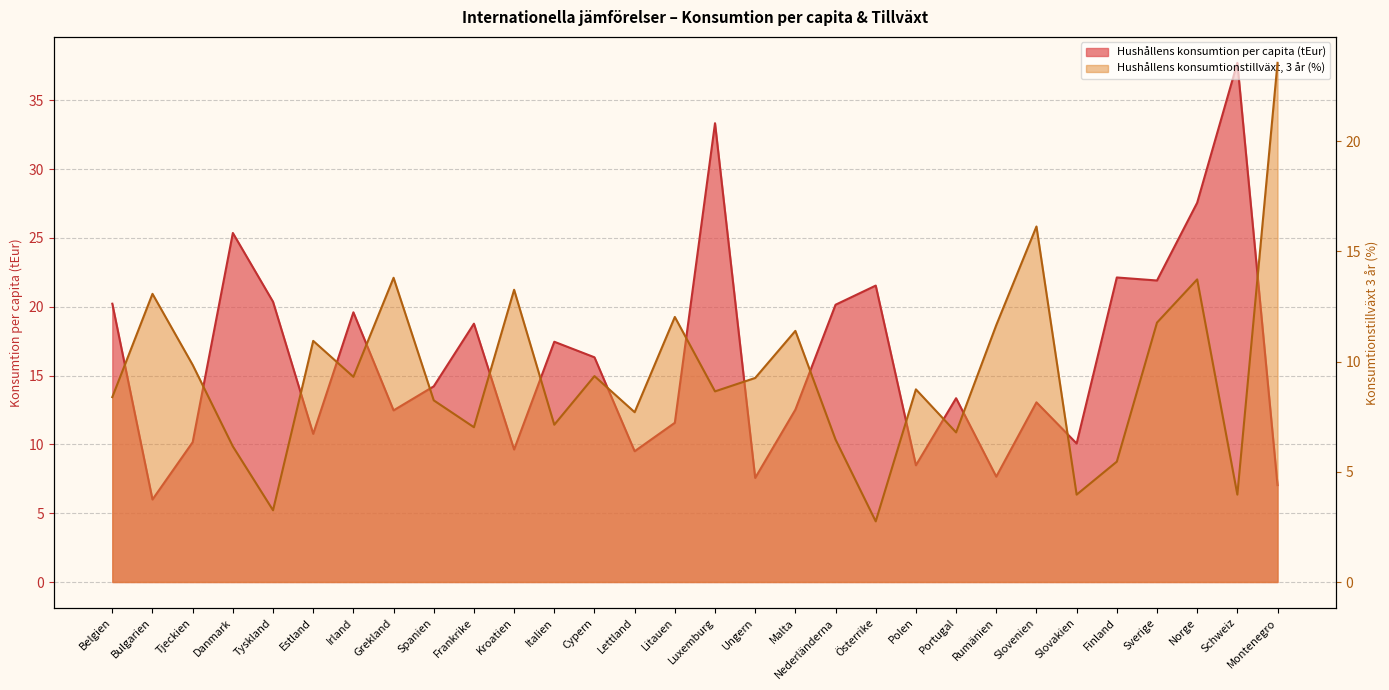

Reading left to right, extract all data points from this chart.

Hushållens konsumtion per capita (tEur): 20.2	6.0	10.2	25.4	20.4	10.8	19.6	12.5	14.2	18.8	9.6	17.5	16.3	9.5	11.6	33.3	7.6	12.5	20.1	21.5	8.5	13.4	7.7	13.1	10.1	22.1	21.9	27.5	37.7	7.0
Hushållens konsumtionstillväxt, senaste (3 år): 8.4	13.1	9.8	6.2	3.3	10.9	9.3	13.8	8.2	7.0	13.3	7.1	9.3	7.7	12.0	8.6	9.3	11.4	6.5	2.8	8.7	6.8	11.7	16.1	4.0	5.5	11.8	13.7	4.0	23.5